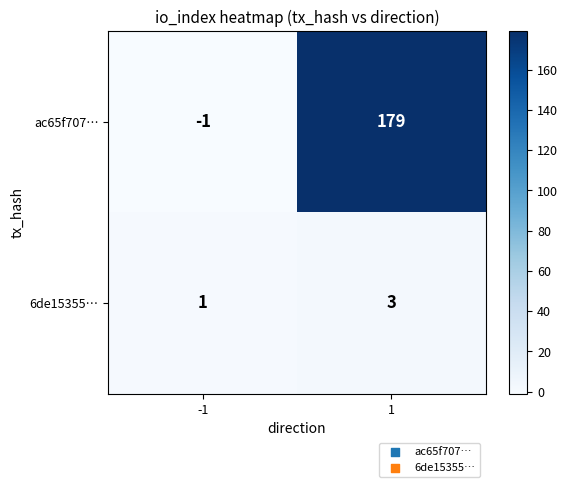

What is the sum of the 6de15355… values at 1 and -1?

4